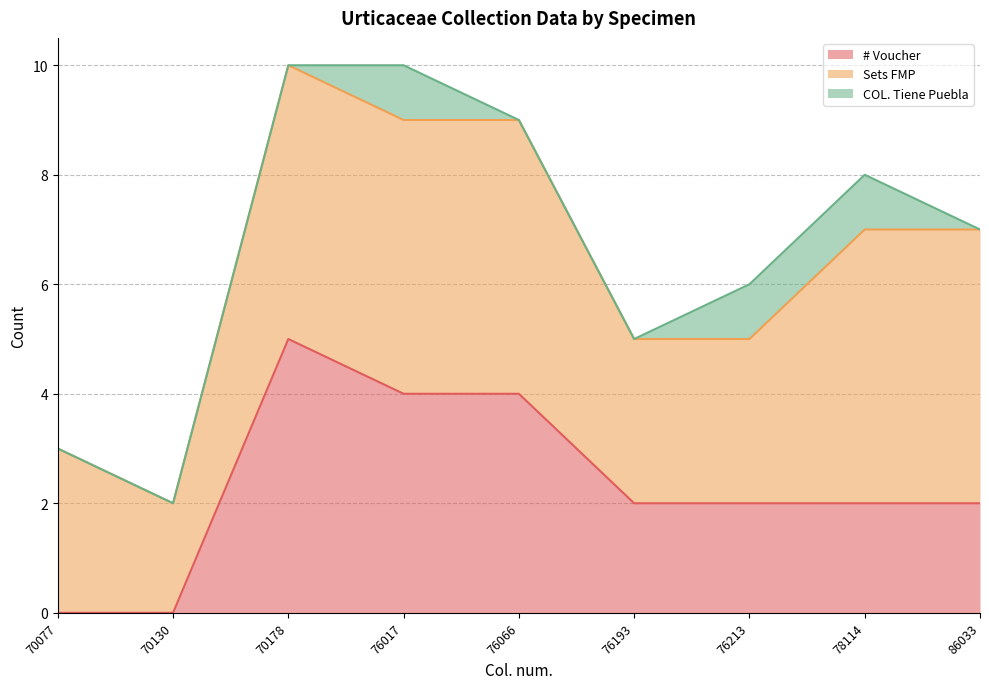

What is the total value across all series at 76066?

9